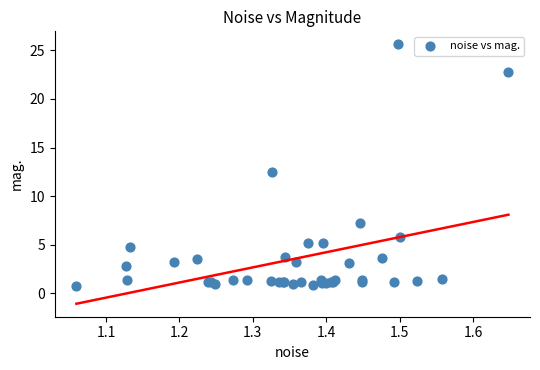

What Y value in the scatter plot is closest to 13?

12.5